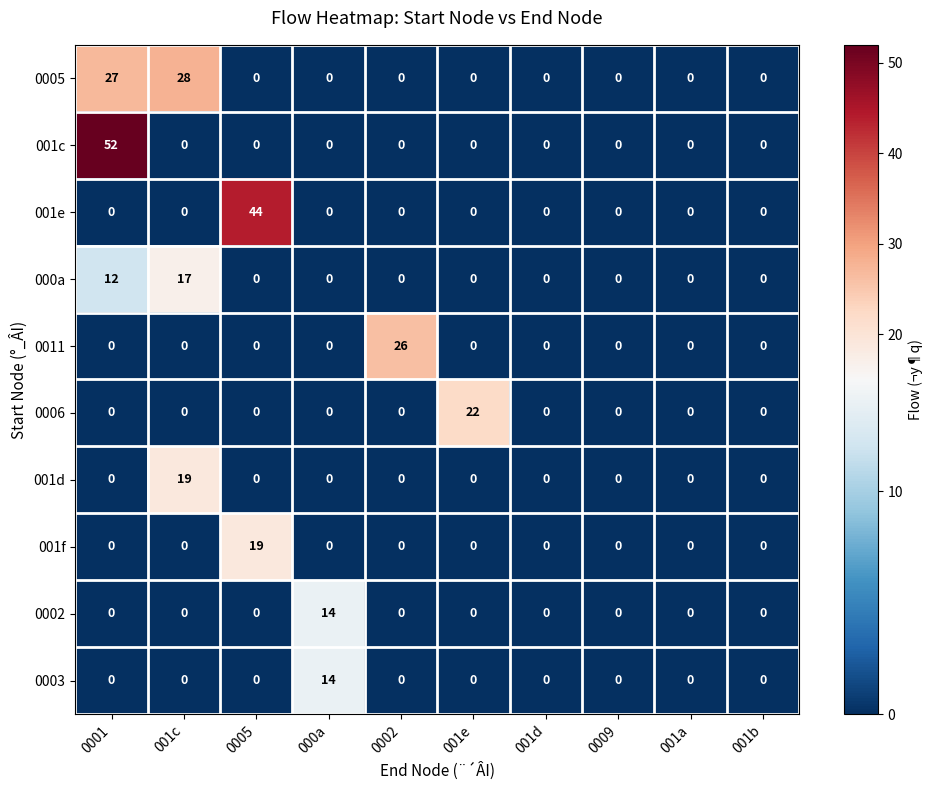

How many categories are shown in the chart?

10